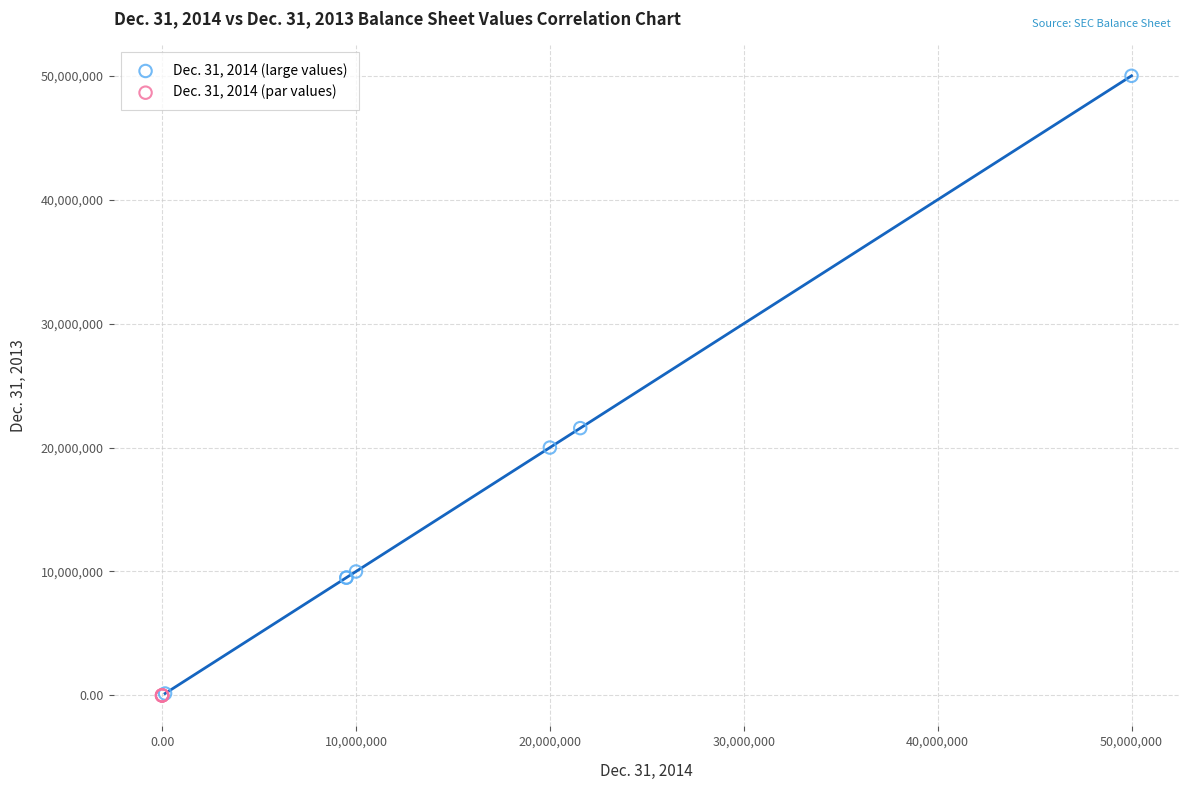

Which series has the largest Y range (max minus min)?

Dec. 31, 2014 (large values)